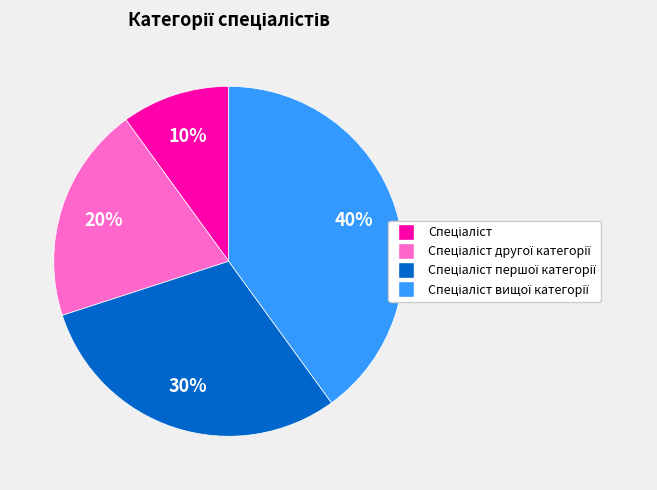

To the nearest percent, what is the average slice percentage?

25%